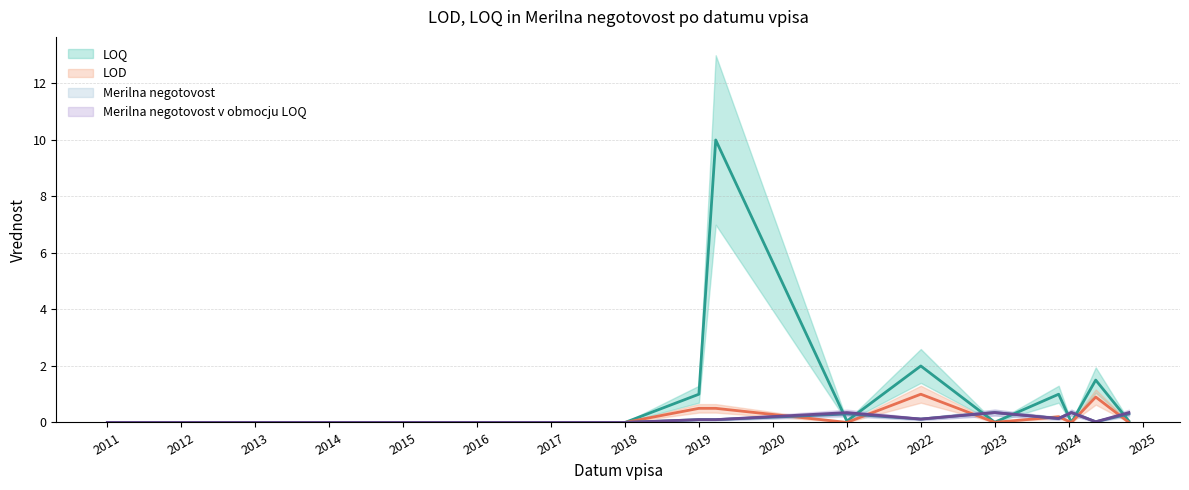

Reading left to right, transcribe all the data shown in this chart.

LOD: 0.0	0.0	0.0	0.5	0.5	0.0	1.0	0.0	0.2	0.0	0.9	0.0
LOQ: 0.0	0.0	0.0	1.0	10.0	0.1	2.0	0.0	1.0	0.0	1.5	0.1
Merilna negotovost: 0.0	0.0	0.0	0.1	0.1	0.3	0.1	0.3	0.1	0.3	0.0	0.3
Merilna negotovost v obmocju LOQ: 0.0	0.0	0.0	0.1	0.1	0.3	0.1	0.3	0.1	0.3	0.0	0.3